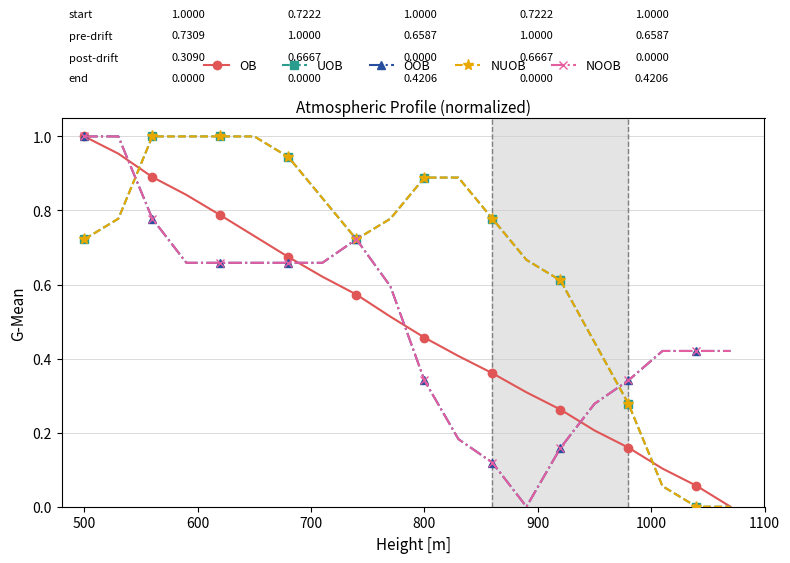

At which category is the sum across all series the highest?

500